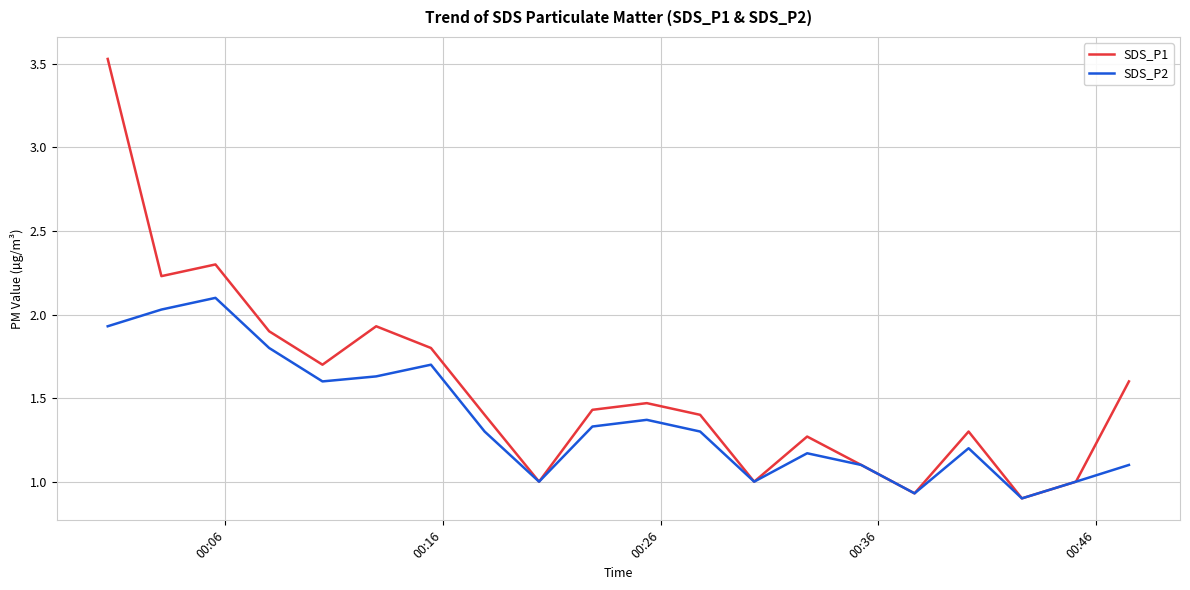

Which series has the widest spread of values?

SDS_P1